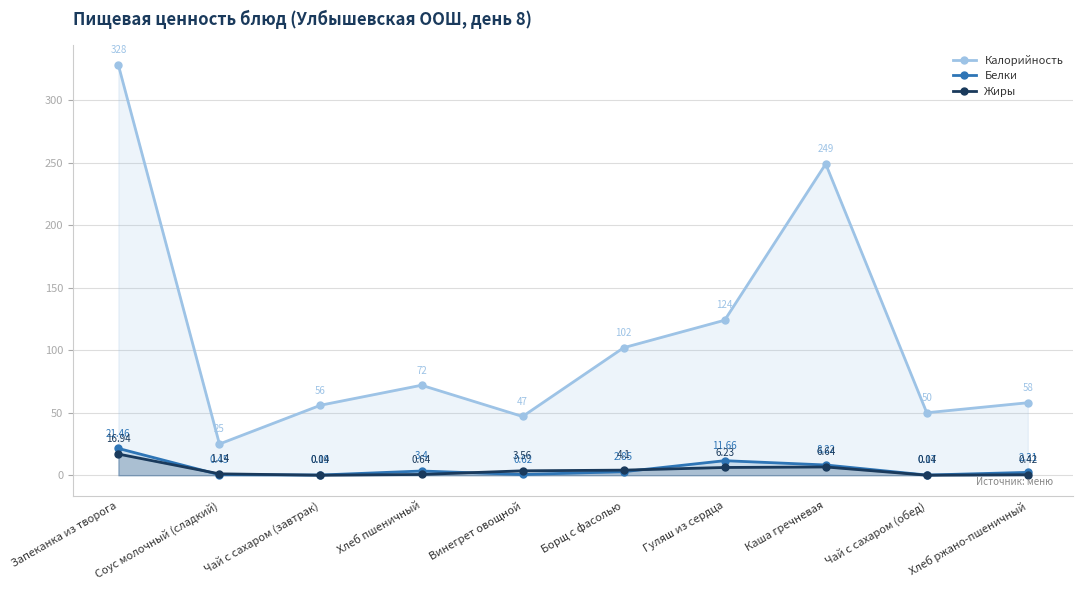

What is the label of the 5th point from the left?

Винегрет овощной